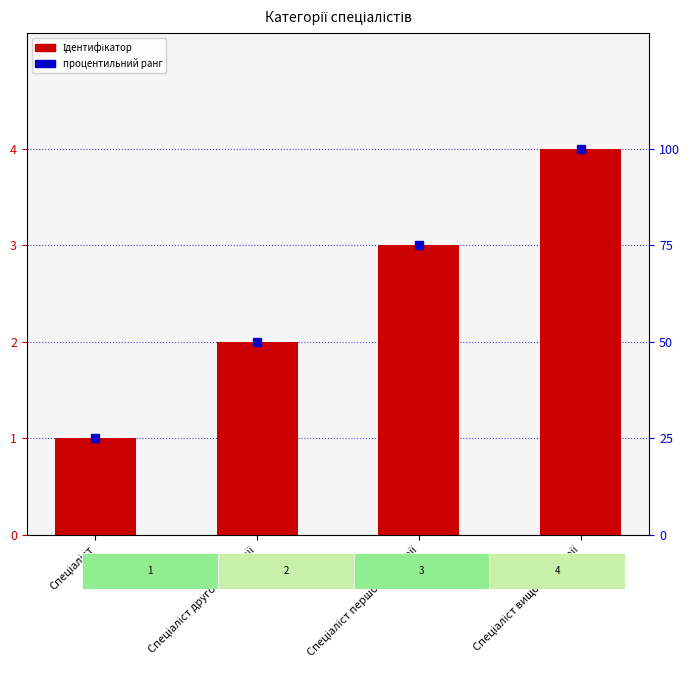

What position from the right is Спеціаліст першої категорії?

2